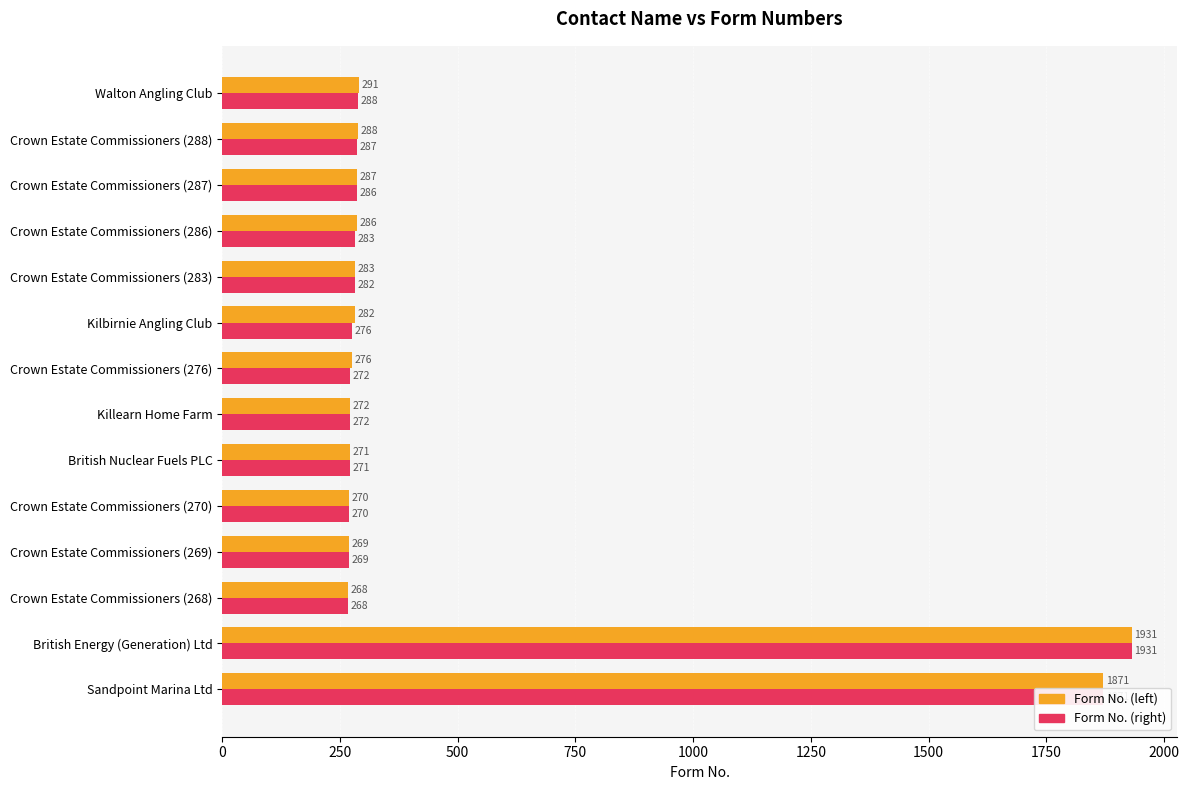

Which series changed the most between Crown Estate Commissioners (269) and Walton Angling Club?

Form No. (left)